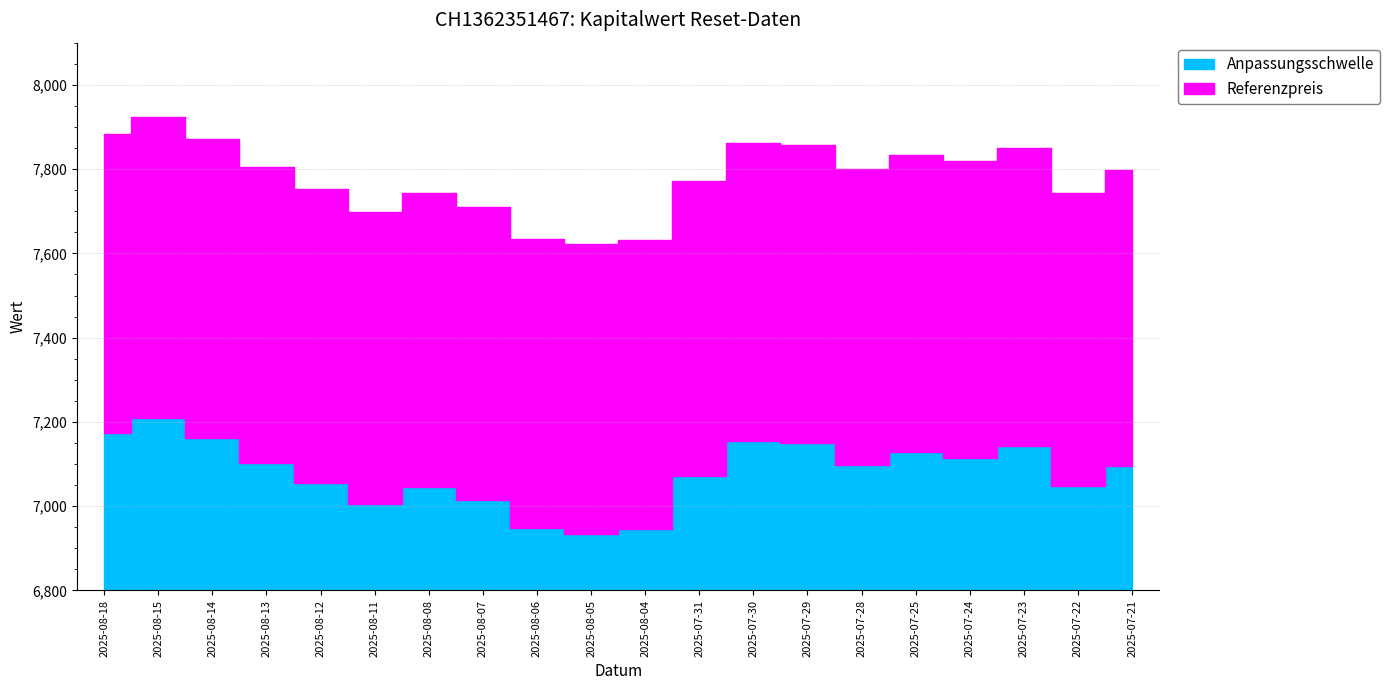

How many data points does each series have?

20